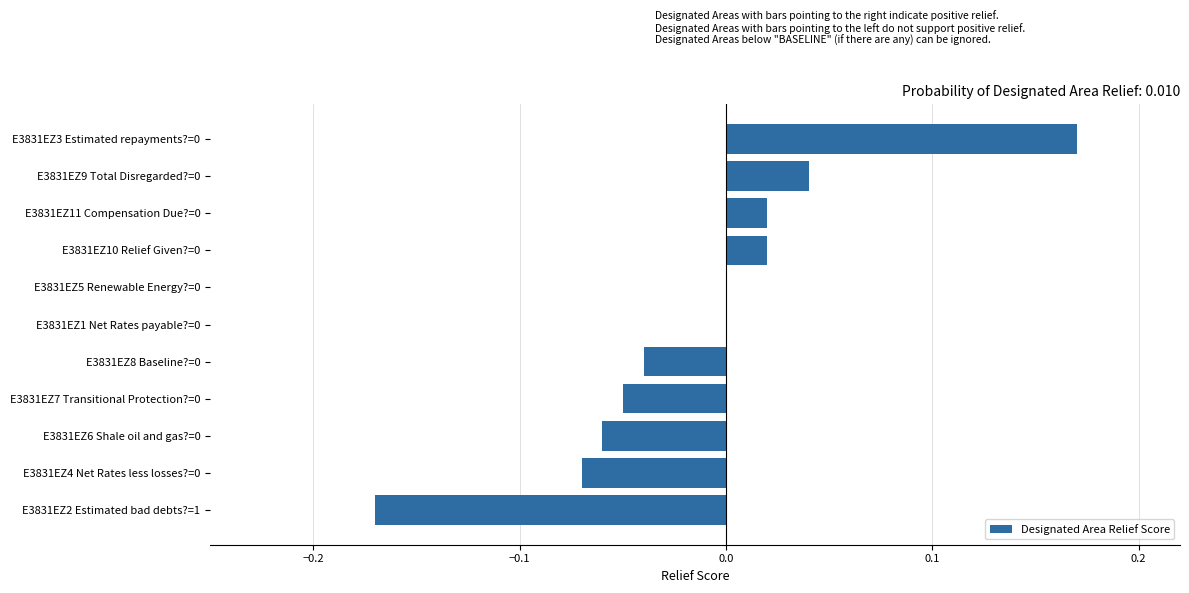

What is the change in value from E3831EZ6 Shale oil and gas?=0 to E3831EZ11 Compensation Due?=0?

+0.1